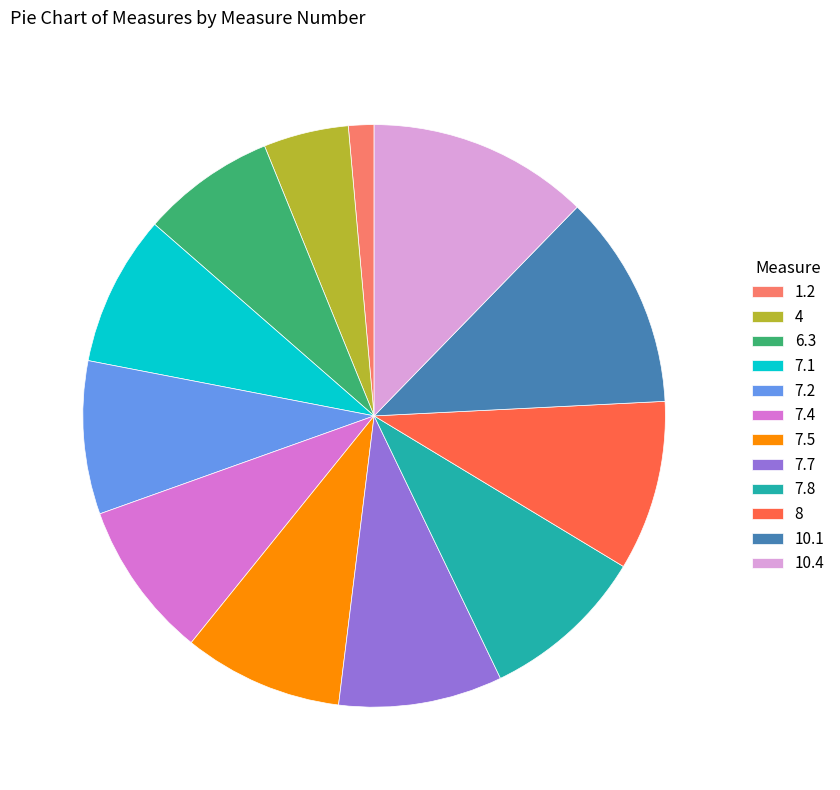

Approximately how many times larger is the value at 7.5 compared to 10.1?

0.7